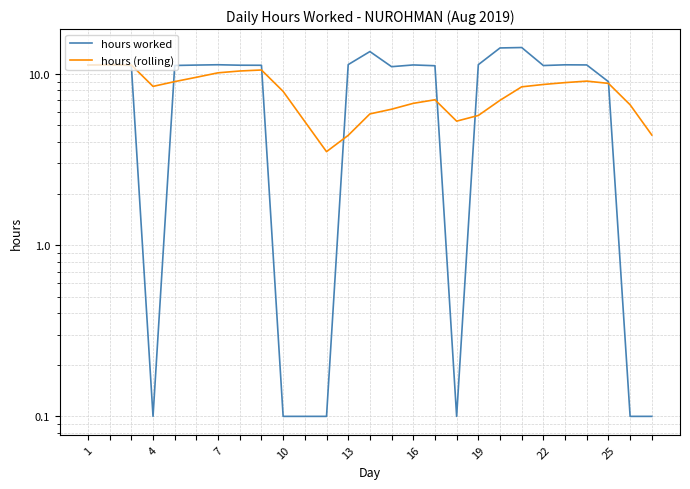

List the series in order of their overall mean, lowest first.

hours (rolling), hours worked